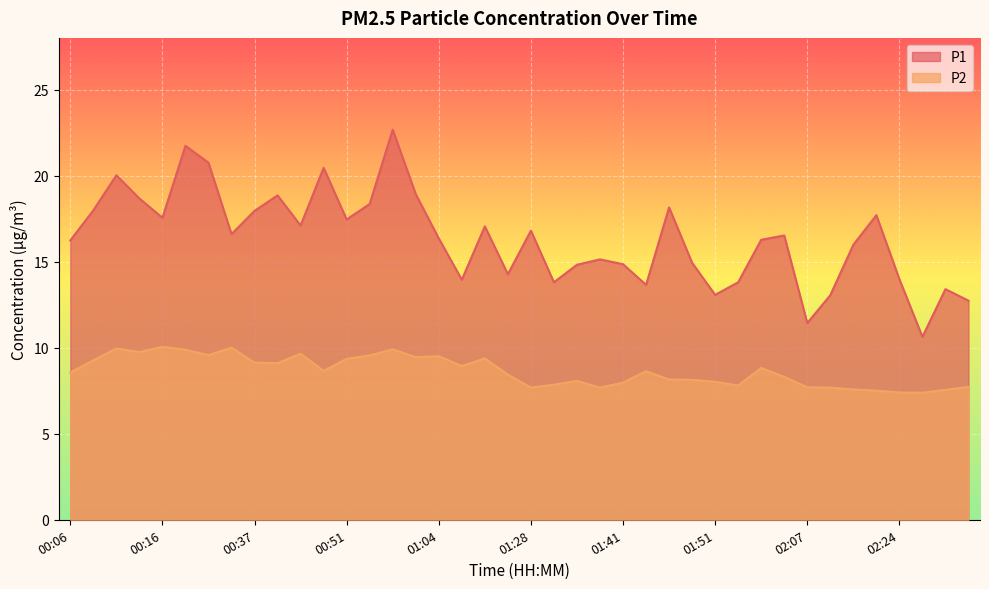

What is the label of the 10th point from the left?

00:40